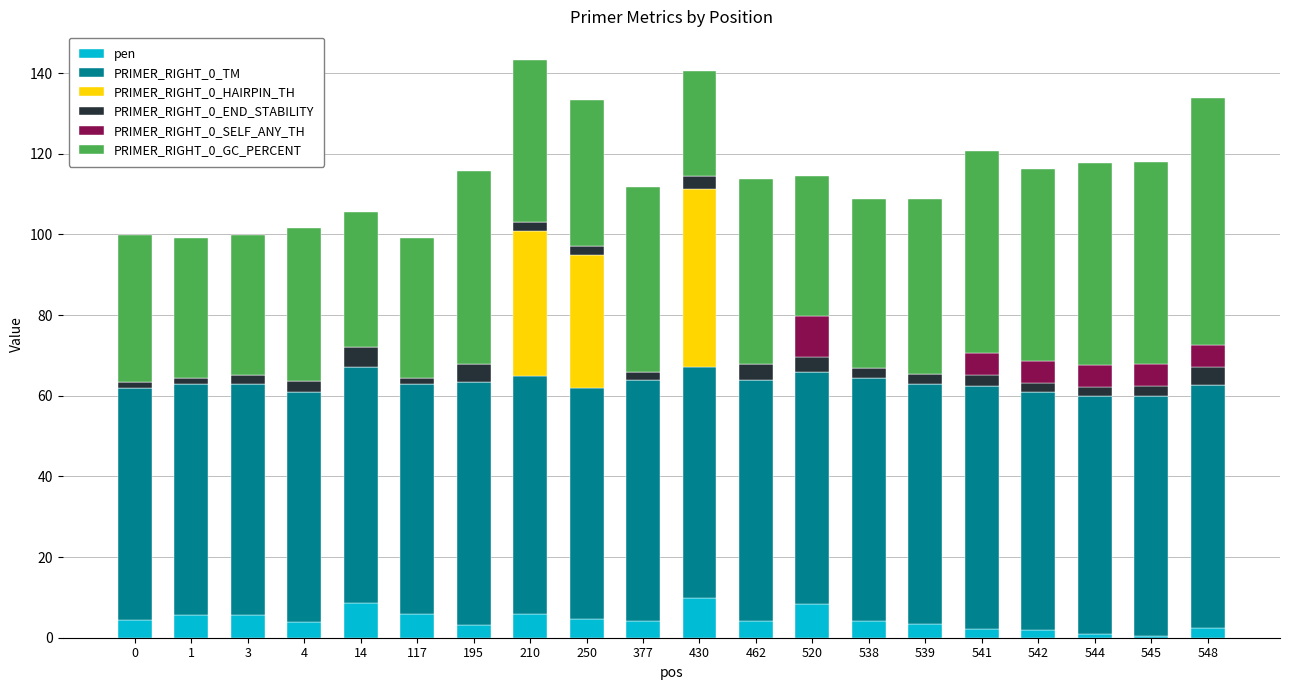

True or false: pen has a value of 5.9 at 210.

True